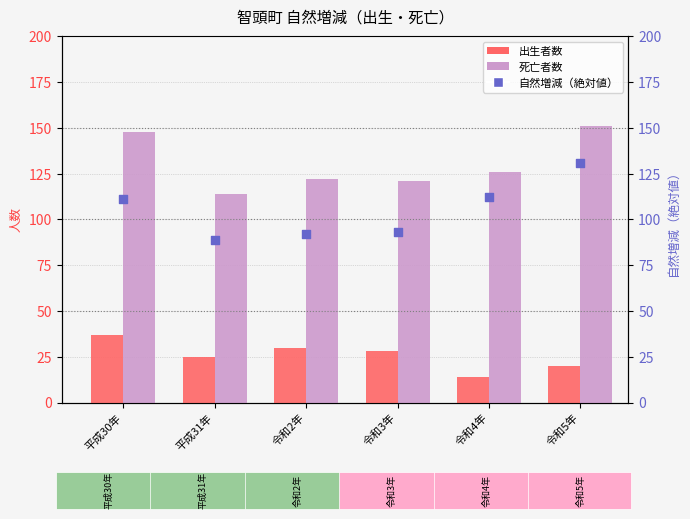

Is the value of 出生者数 at 令和3年 greater than the value of 自然増減（絶対値） at 平成31年?

No